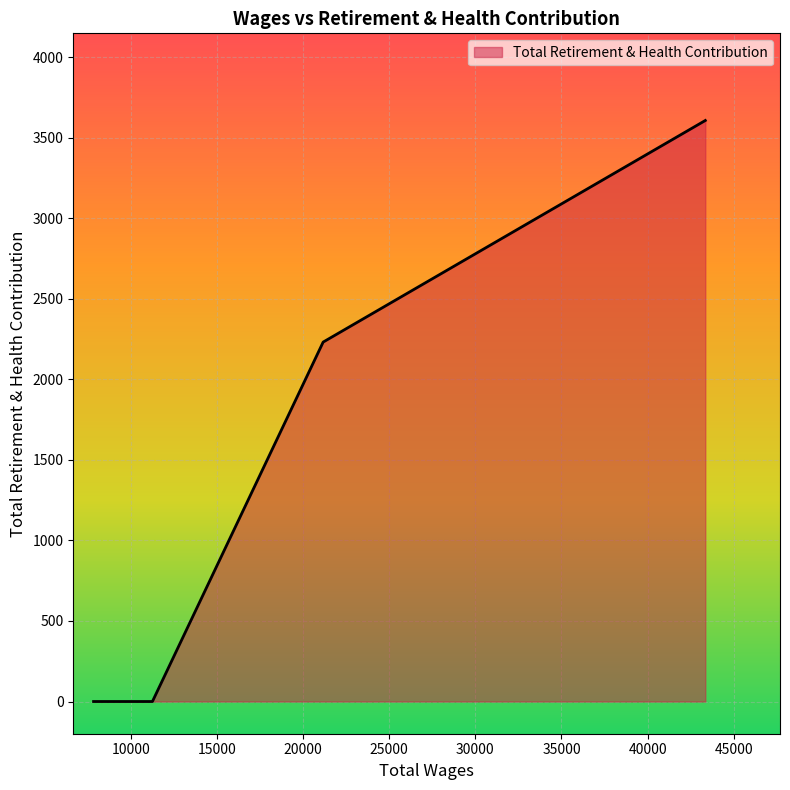

Does the chart display data point markers on the line(s)?

No